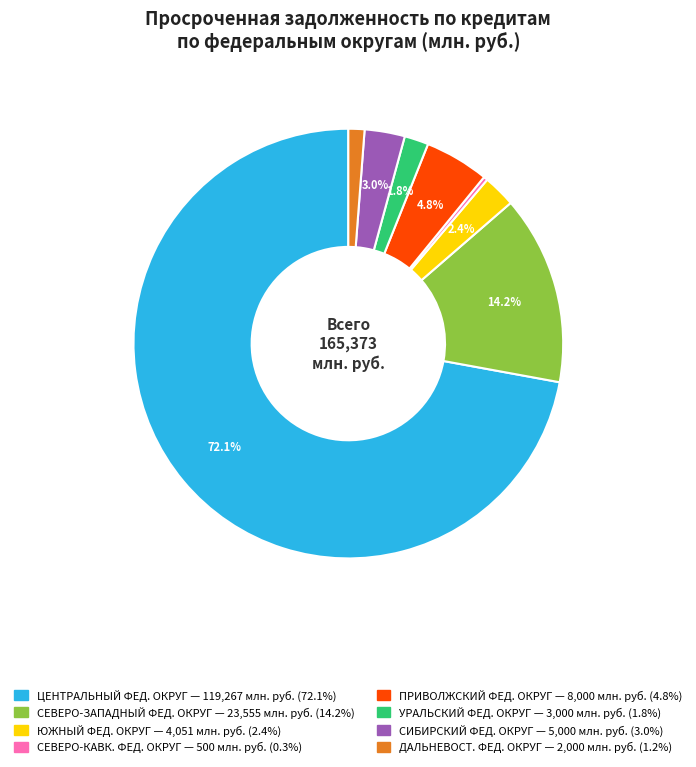

Is there a majority slice in this chart?

Yes